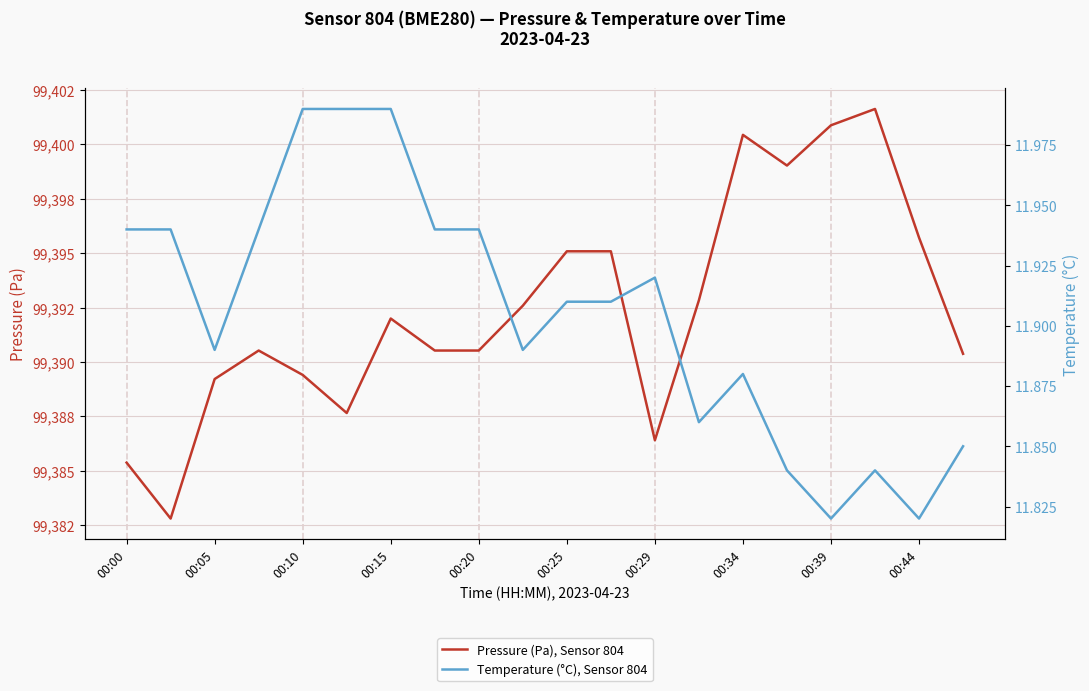

What position from the right is 11?

9